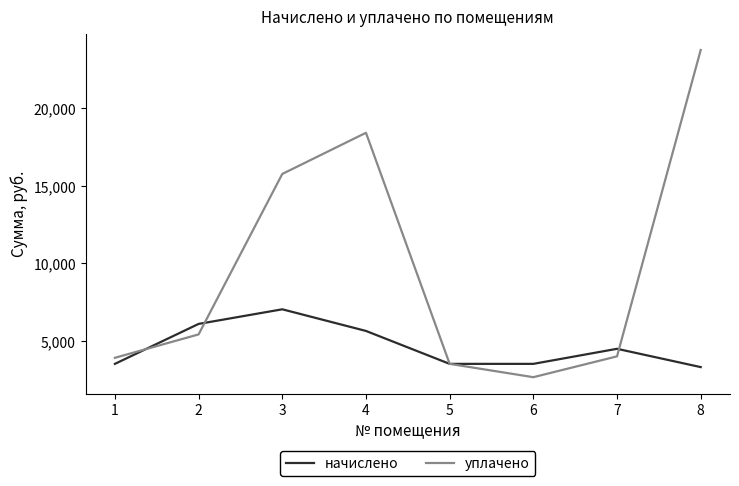

What is the difference between the second highest and minimum values in the начислено series?

2786.4